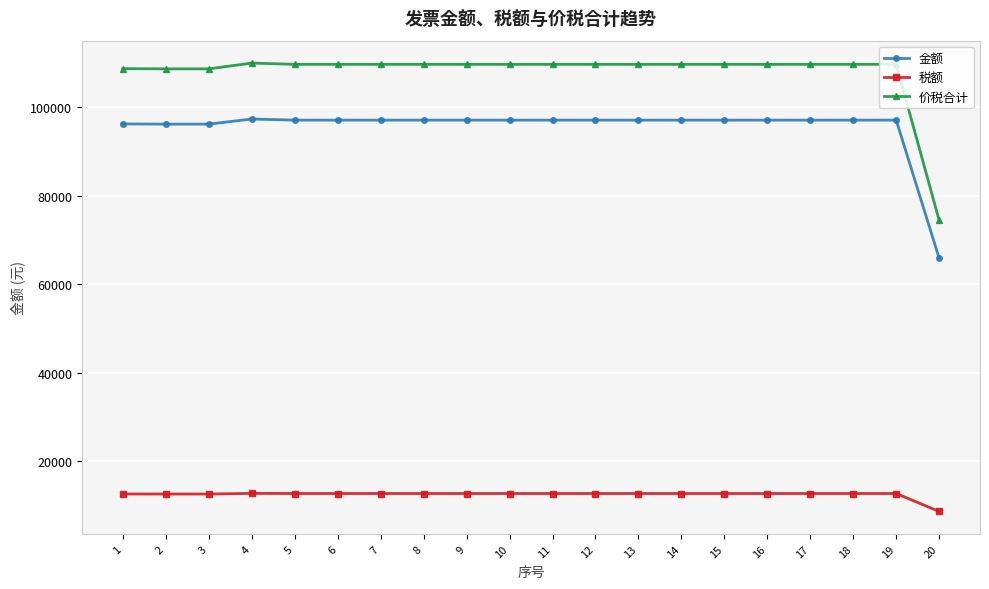

Rank the series at 7 from highest to lowest value.

价税合计, 金额, 税额